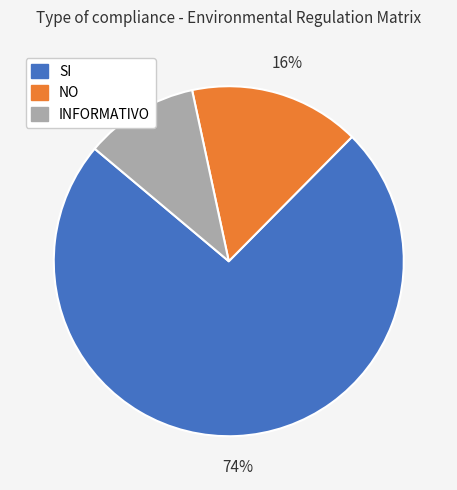

Between SI and NO, which is larger?

SI